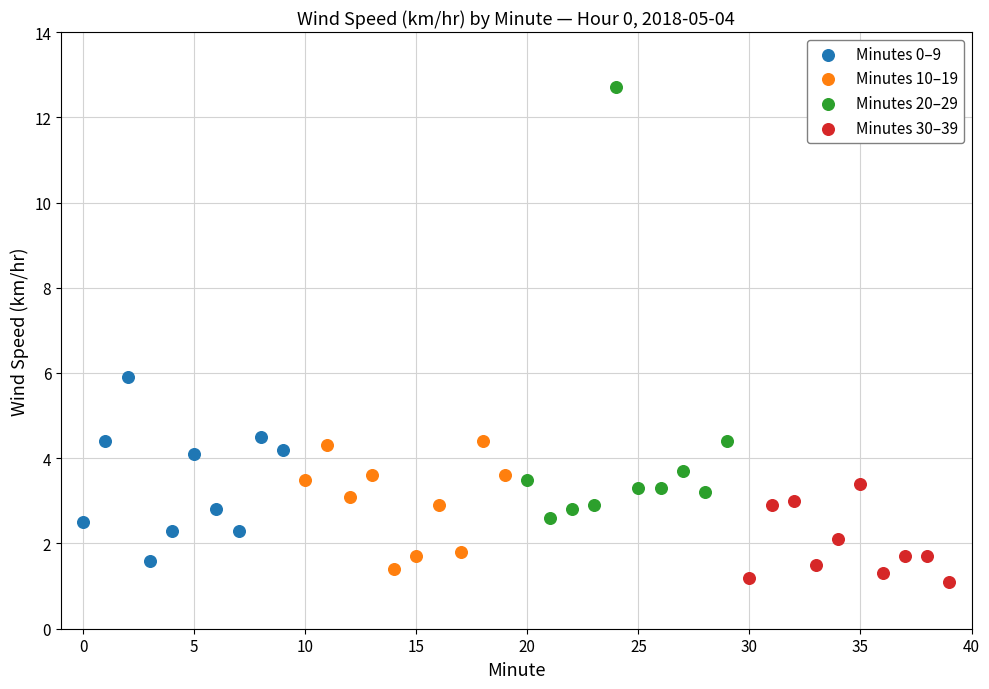

Which series reaches the maximum Y coordinate?

Minutes 20–29